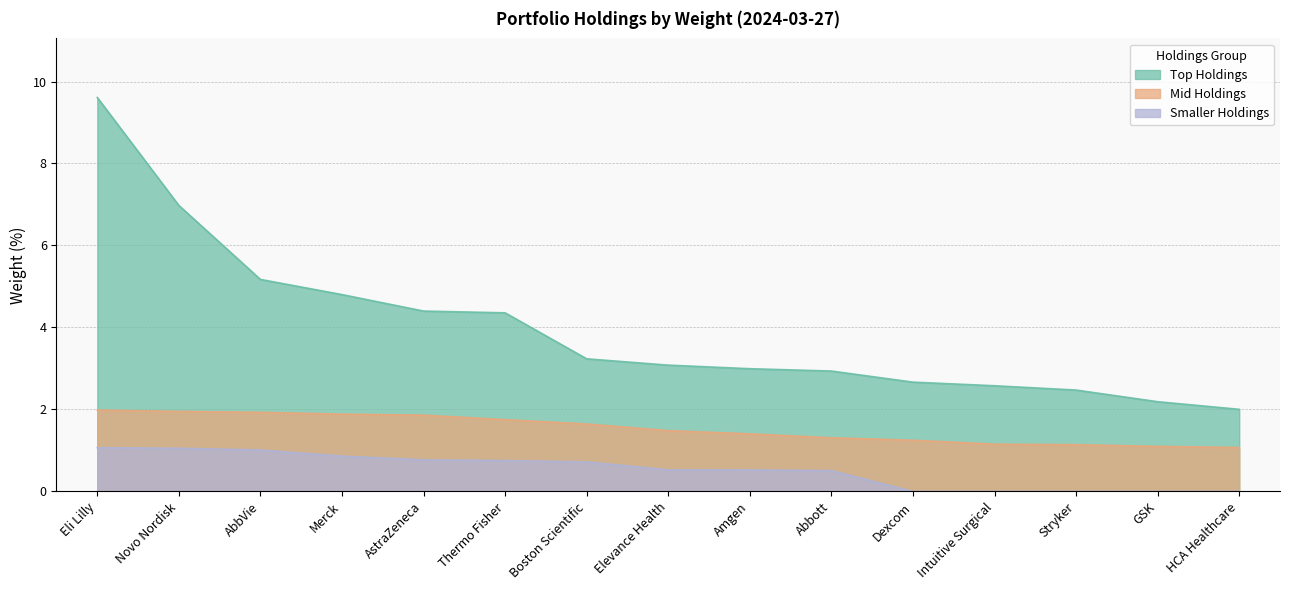

How many data points in Smaller Holdings are above 0?

10